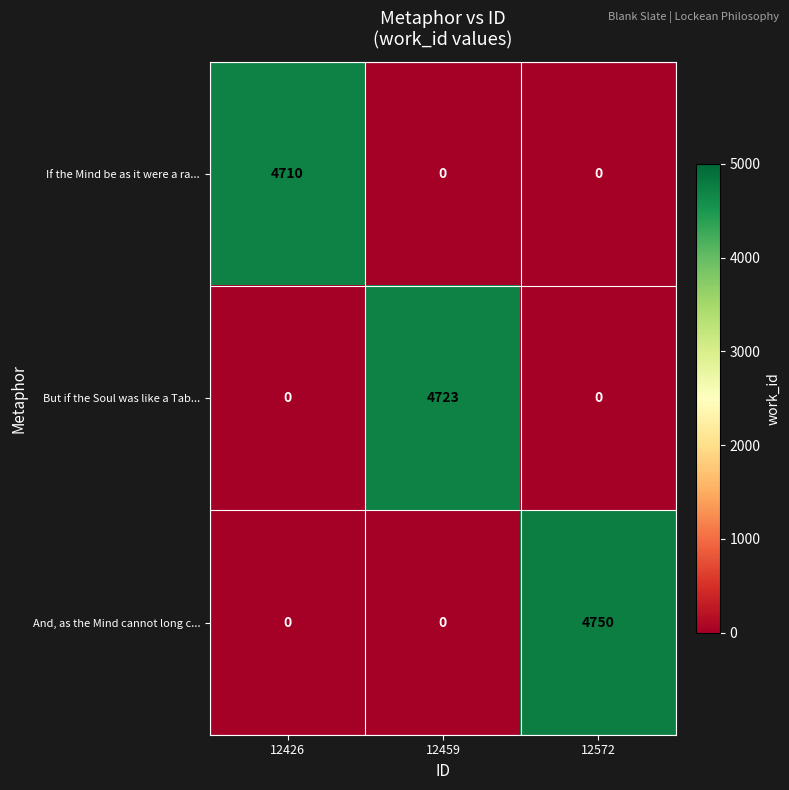

Rank the series by their maximum value, from highest to lowest.

And, as the Mind cannot long c..., But if the Soul was like a Tab..., If the Mind be as it were a ra...